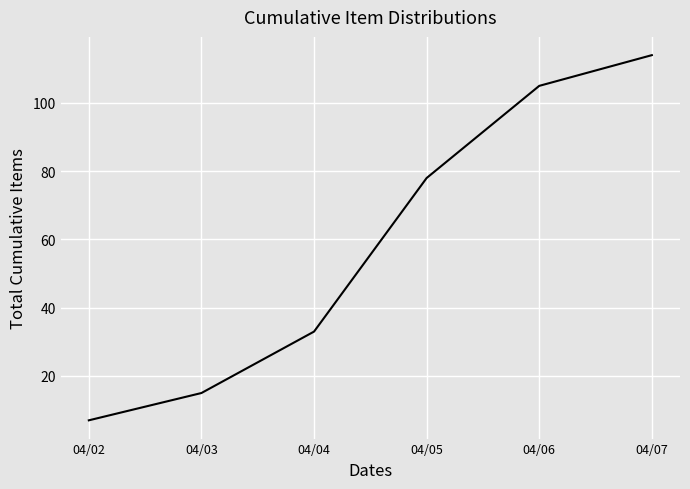

List the labels in order of value, smallest first.

04/02, 04/03, 04/04, 04/05, 04/06, 04/07